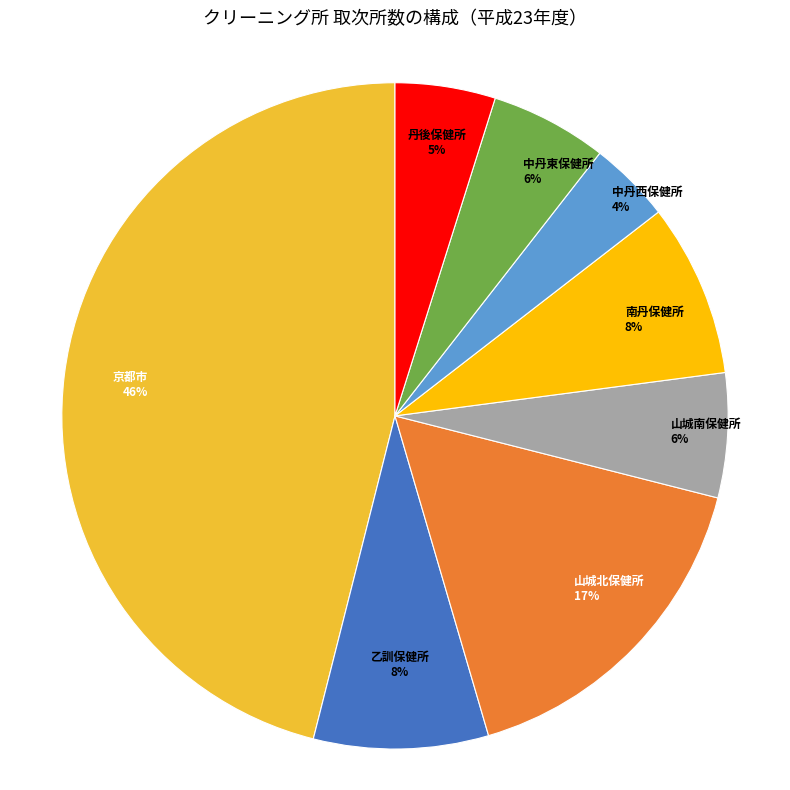

True or false: 南丹保健所 accounts for 2% of the total.

False